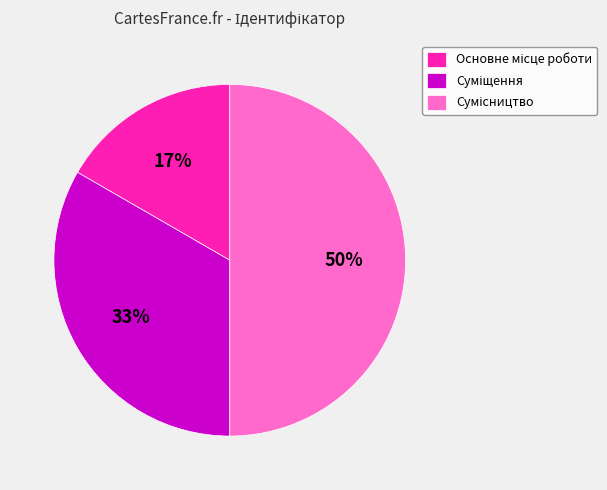

To the nearest percent, what is the average slice percentage?

33%